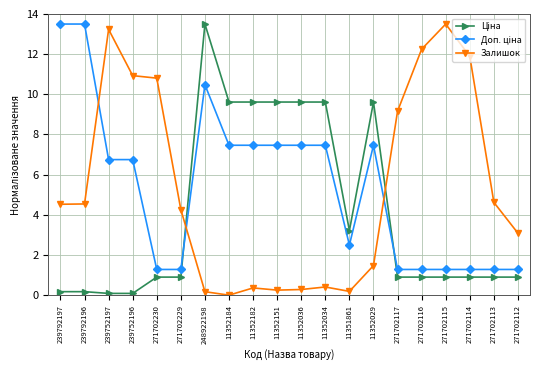

Which series changed the most between 271702116 and 271702112?

Залишок